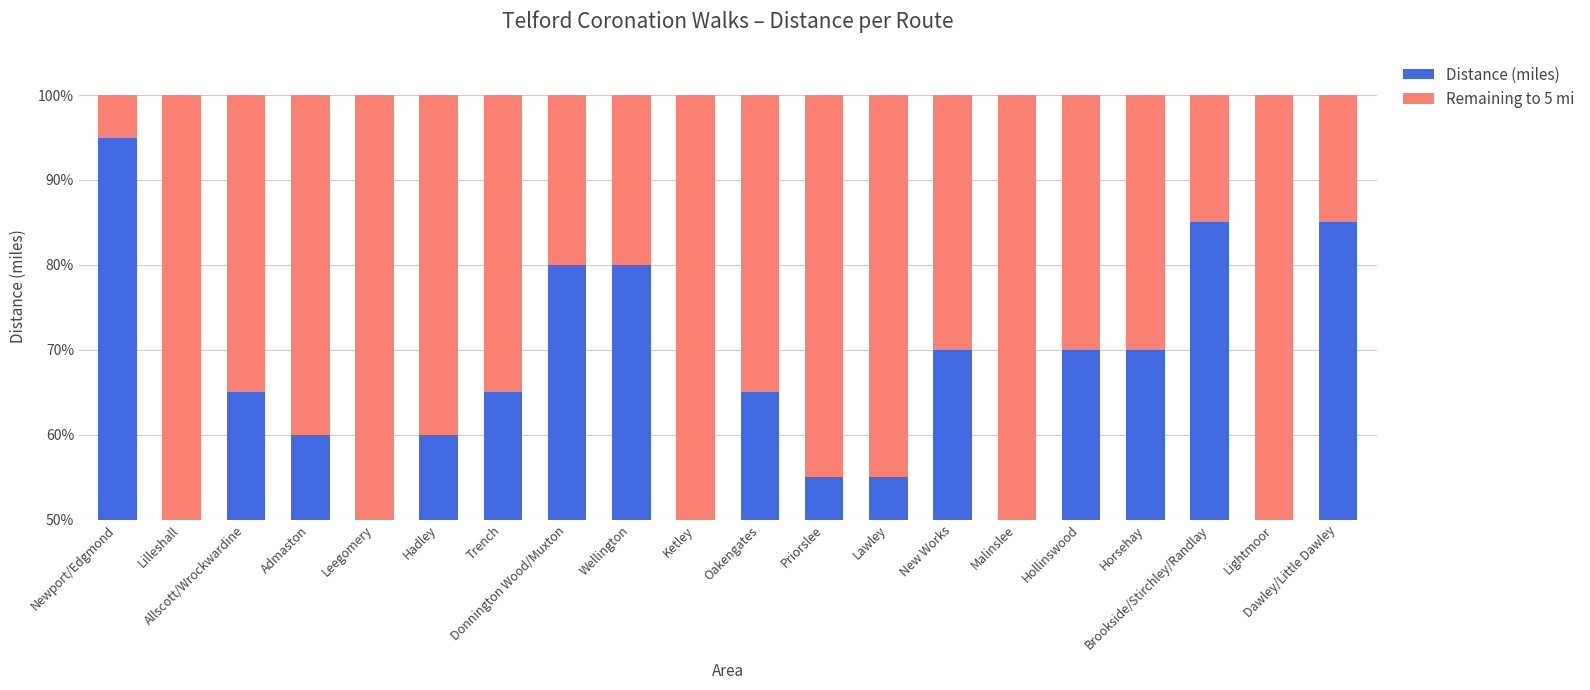

List the series in order of their overall mean, lowest first.

Remaining to 5 mi, Distance (miles)